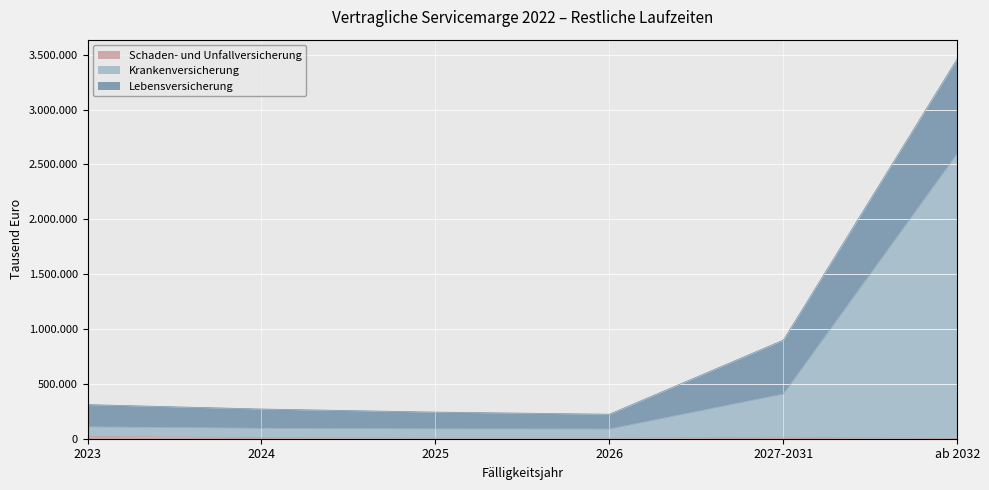

What is the label of the 5th point from the right?

2024